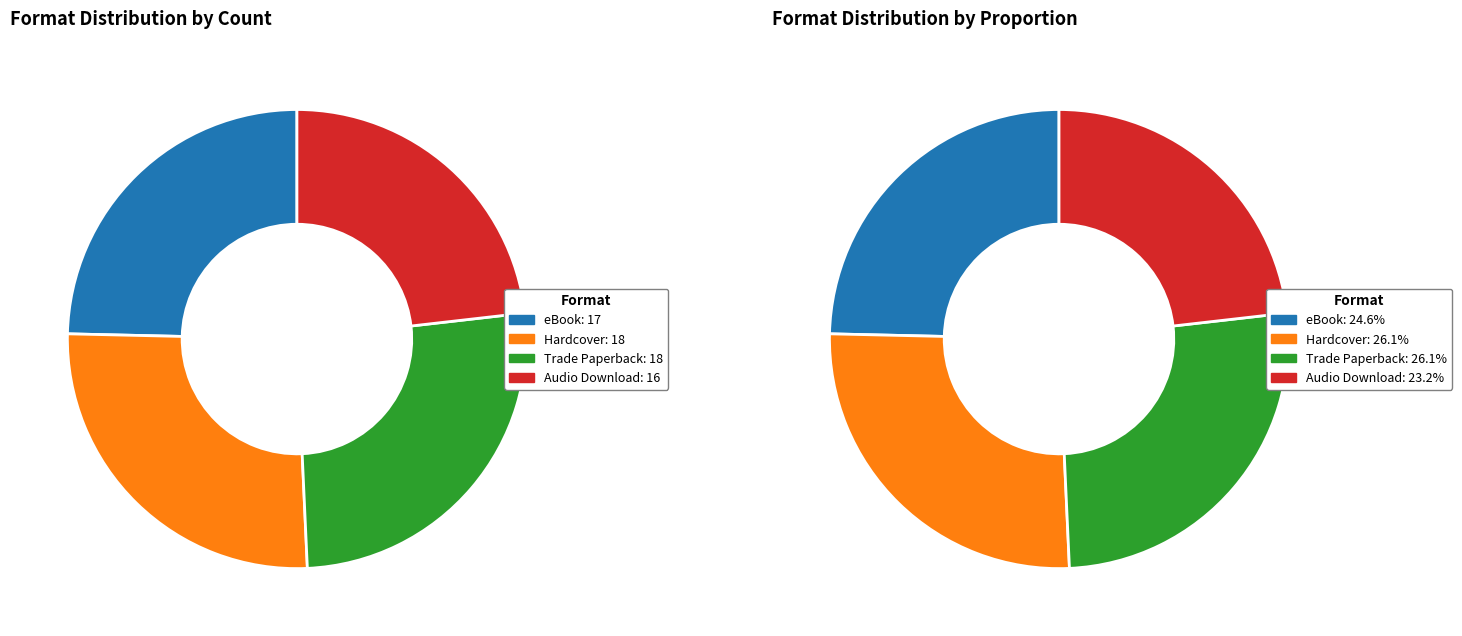

Does Hardcover represent more than half of the total?

No